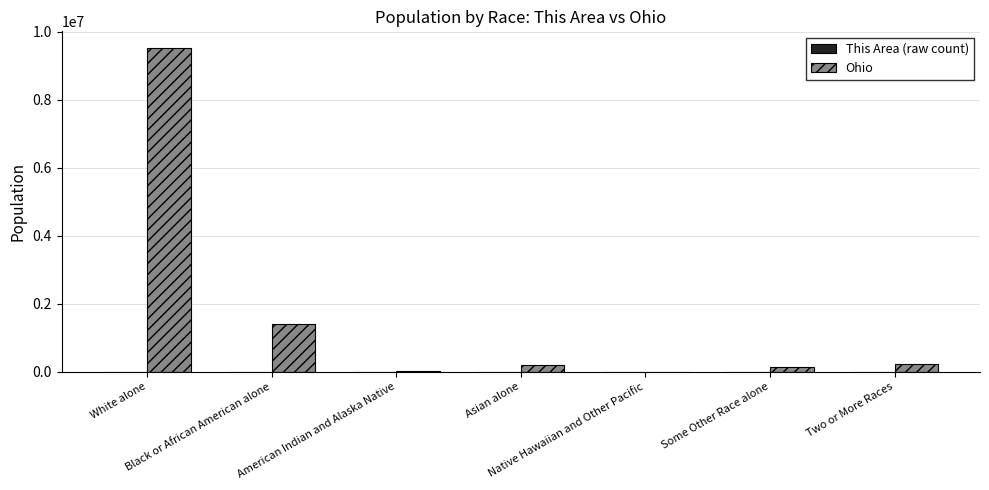

What is the sum of all Ohio values?

11536504